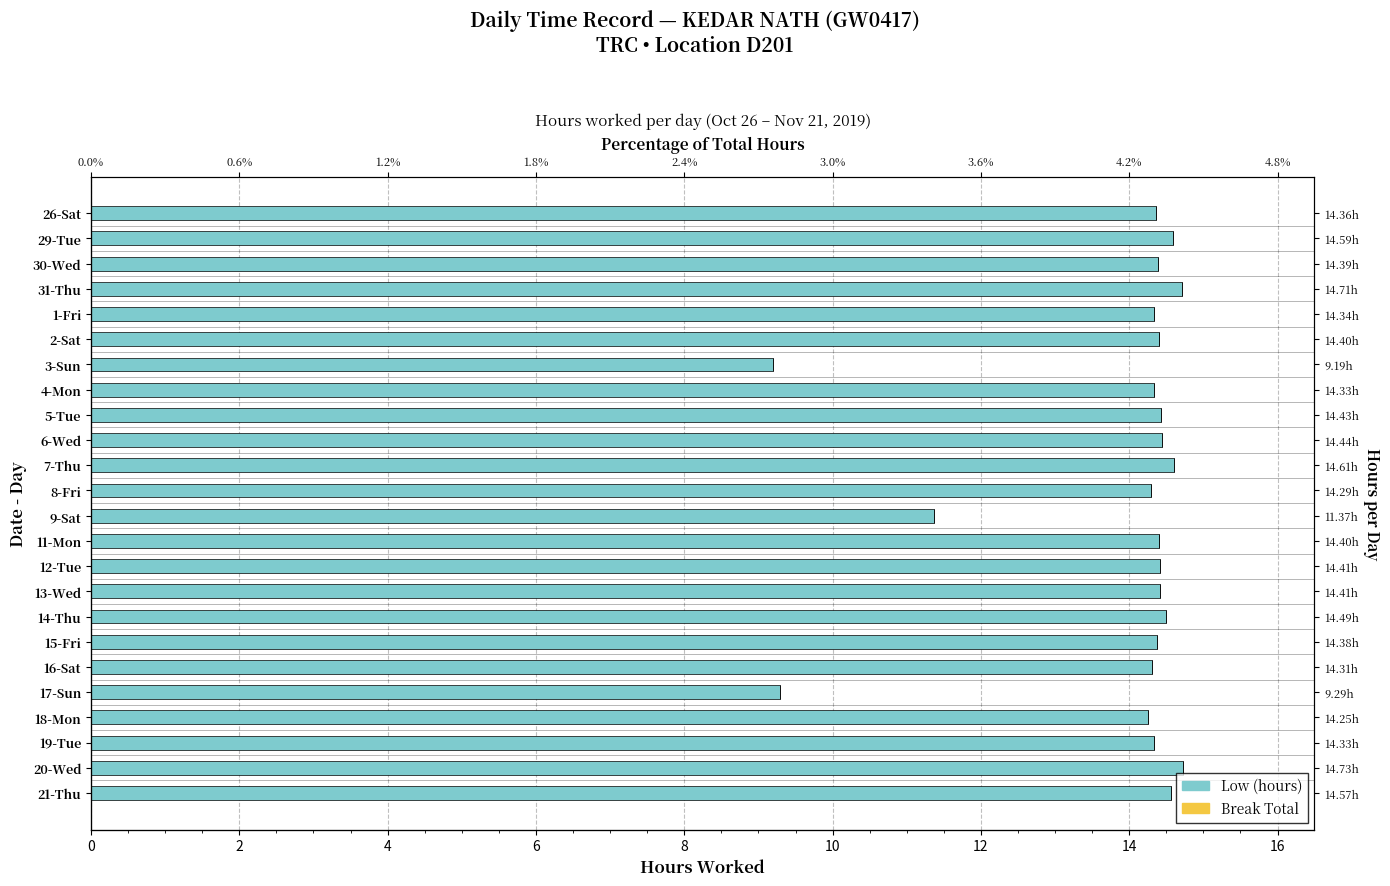

What is the maximum value for Low (hours)?

14.7